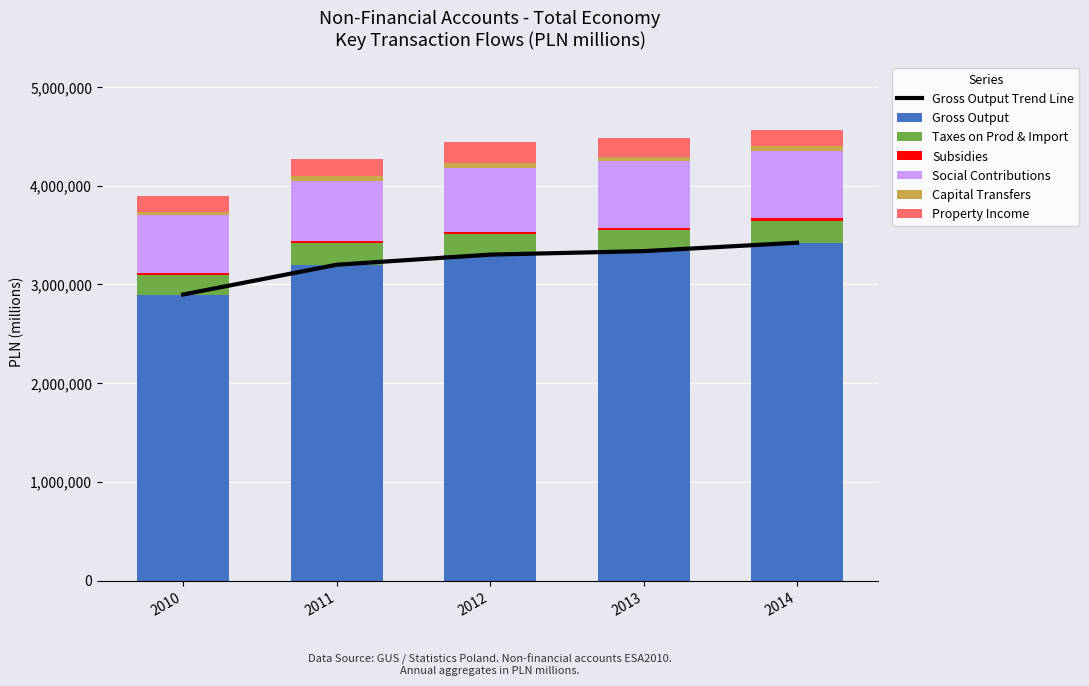

What is the minimum value for Gross Output?

2897949